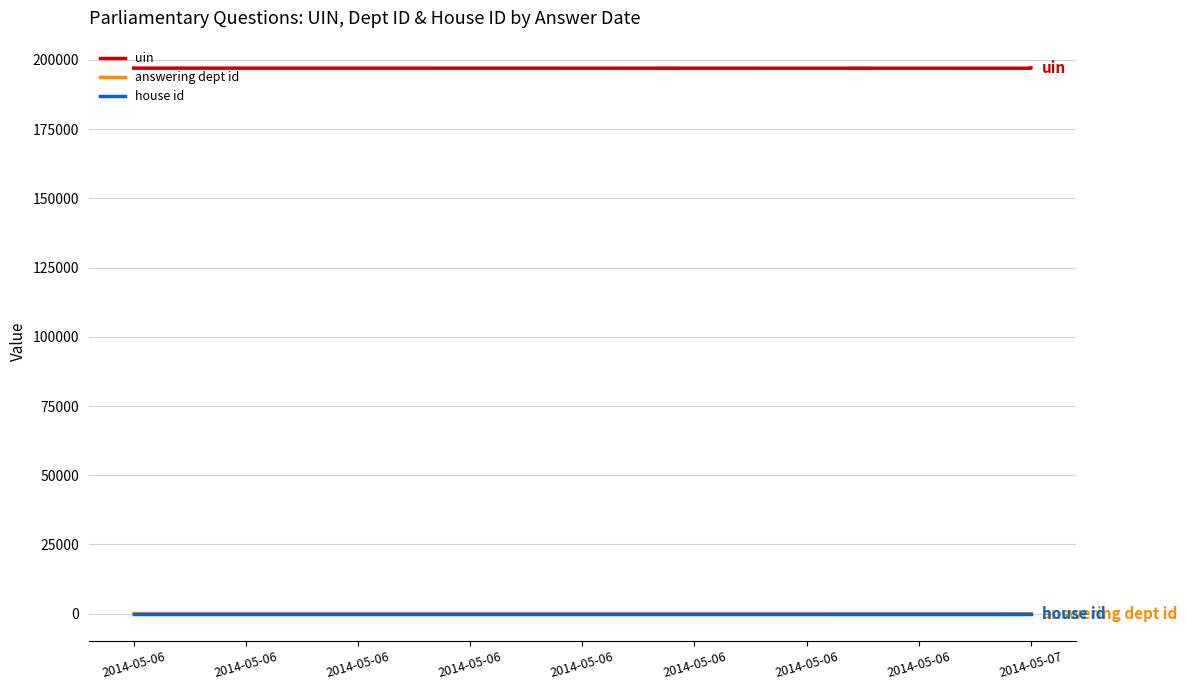

The answering dept id series shows 25 at 2014-05-07. True or false?

False